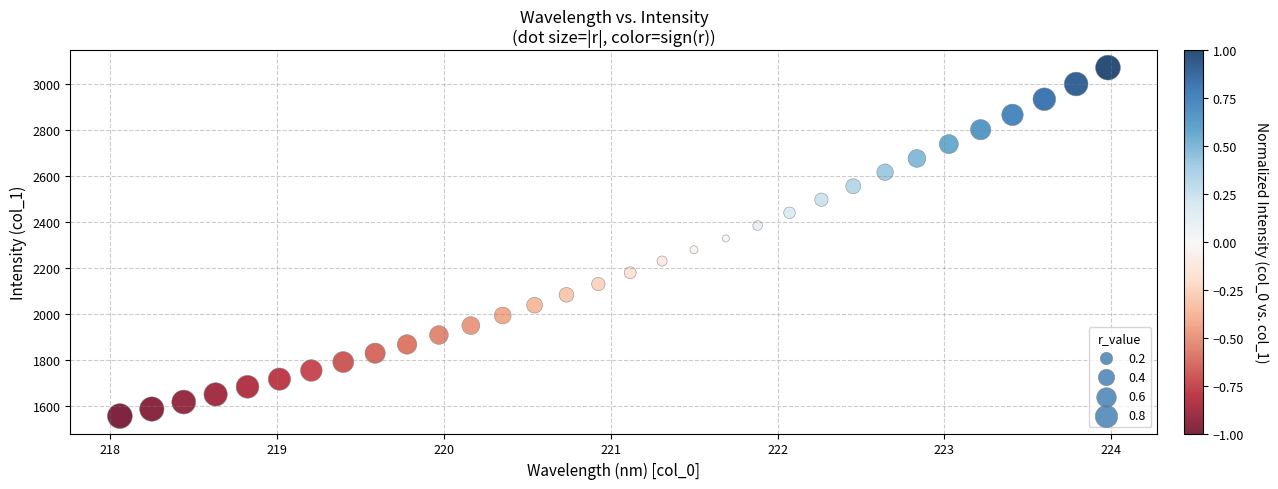

What is the range of X values (max minus min)?

5.9